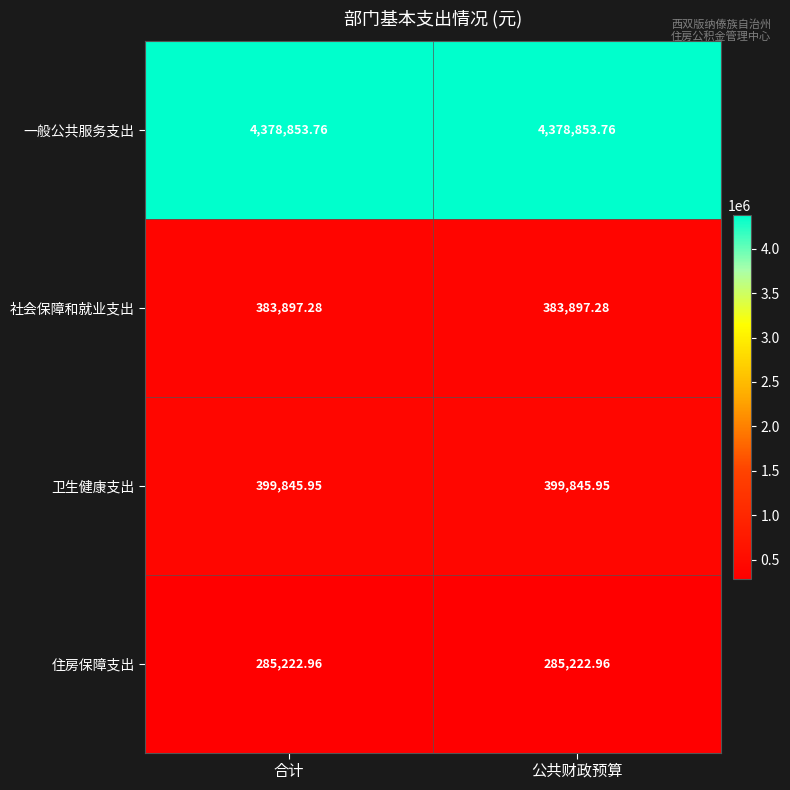

Which series has the largest total across all categories?

一般公共服务支出